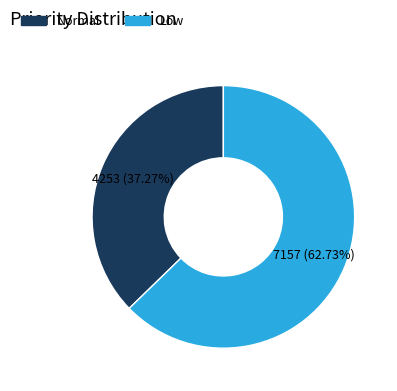

Is there a majority slice in this chart?

Yes